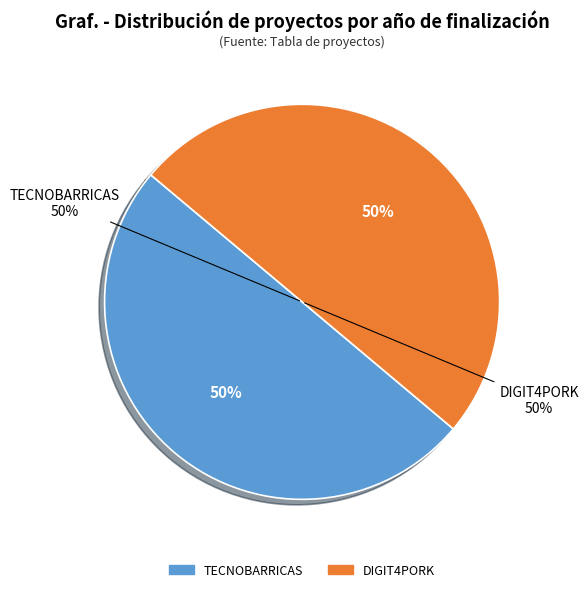

What percentage is the DIGIT4PORK slice, to the nearest percent?

50%